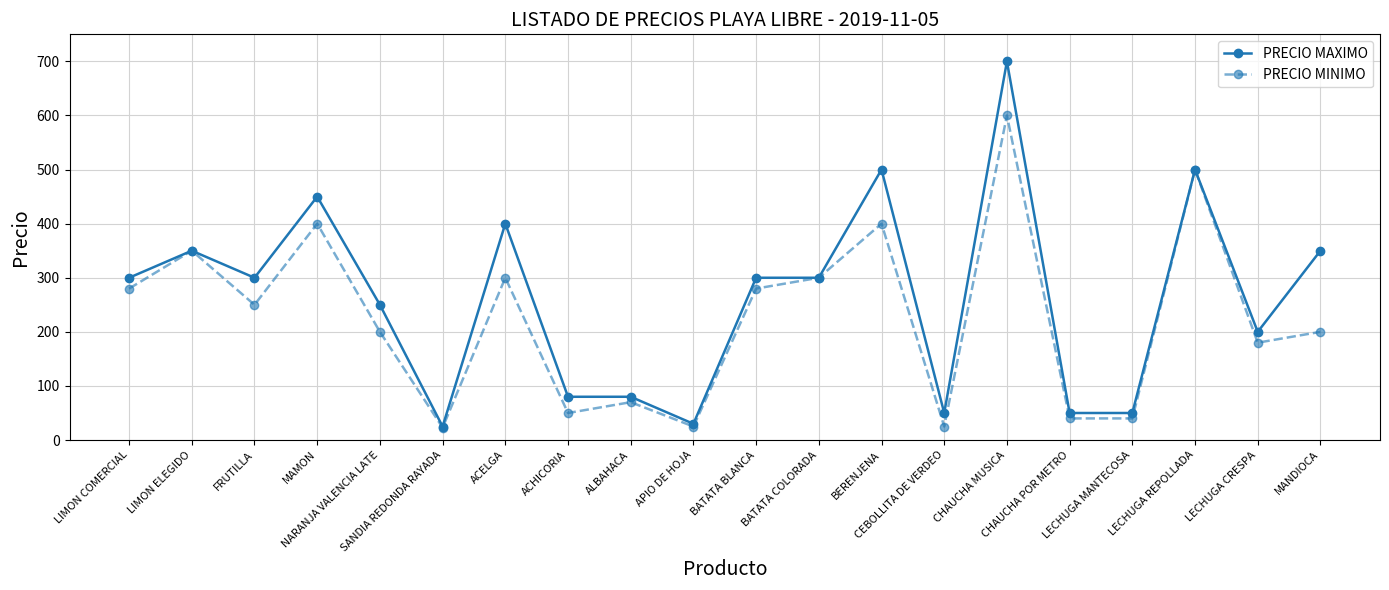

What is the label of the 10th point from the left?

APIO DE HOJA